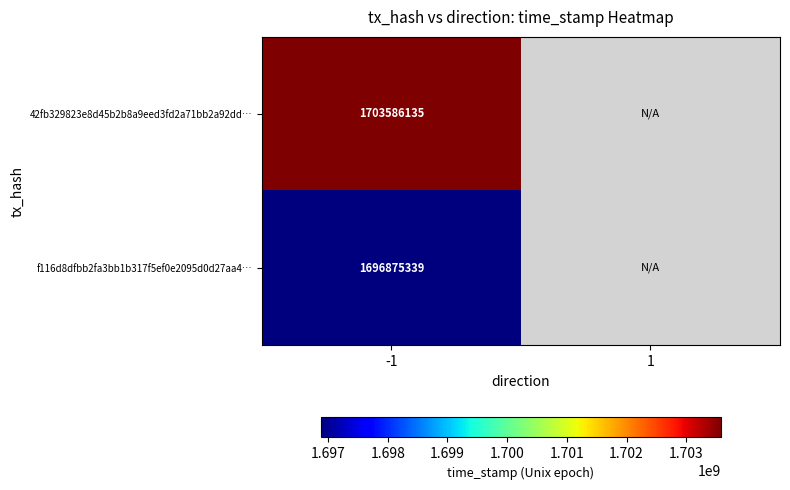

What is the spread (max minus min) of values at -1?

6710796